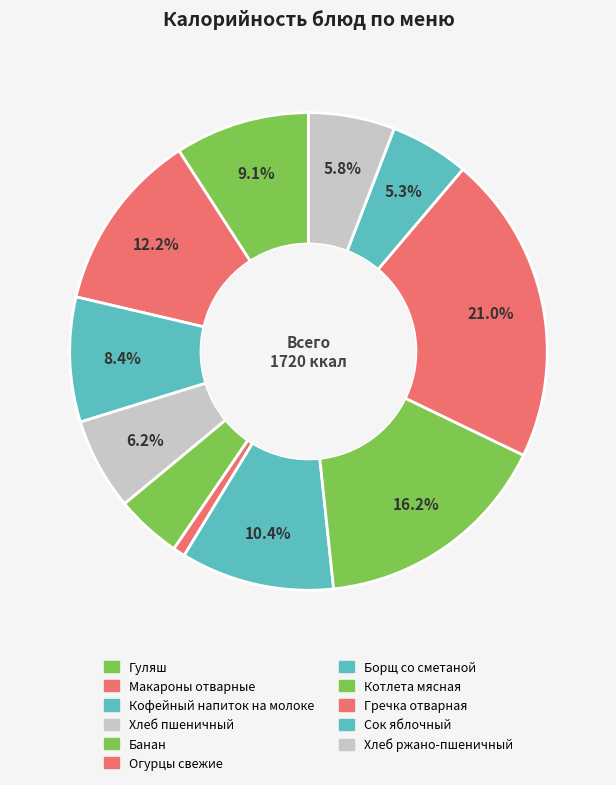

Which slice is the largest?

Гречка отварная